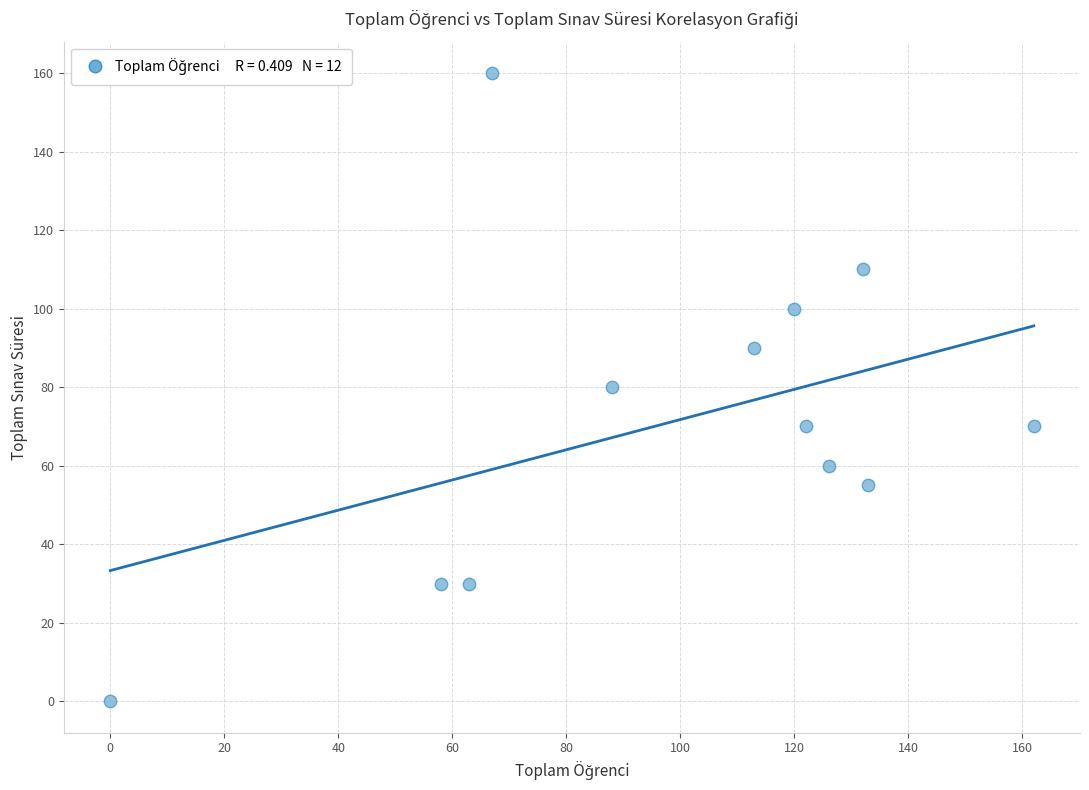

What is the average Y value?

71